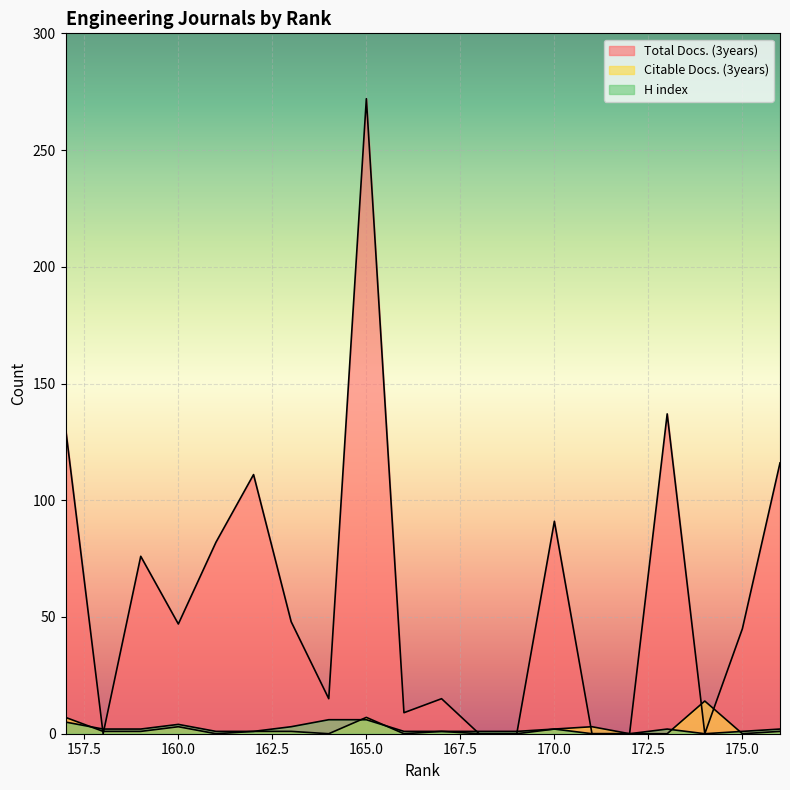

The Total Docs. (3years) series shows 111 at 162. True or false?

True